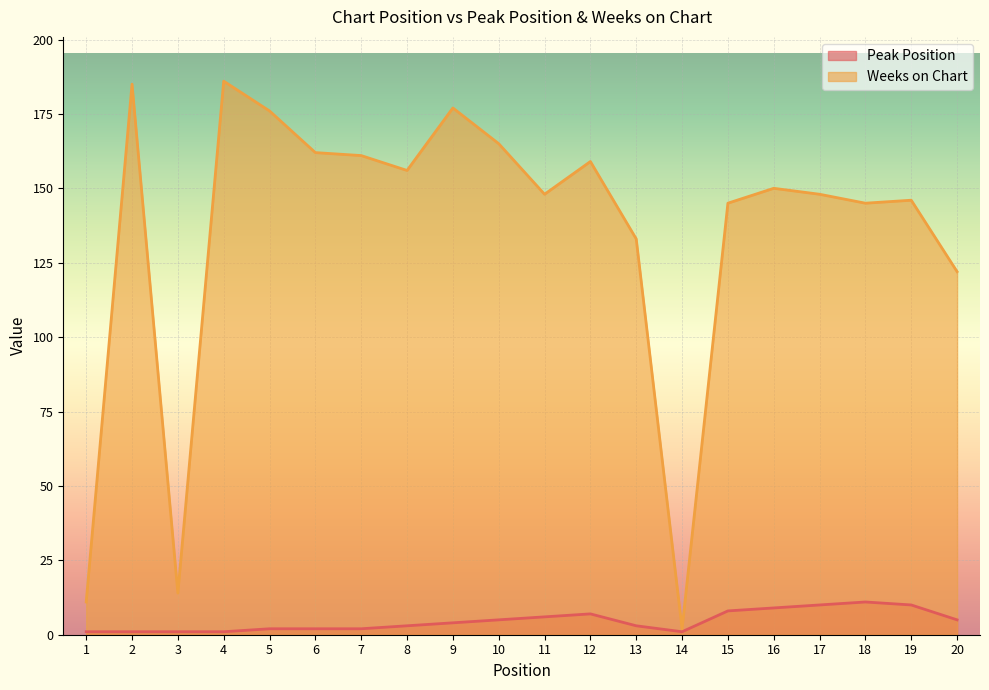

True or false: Peak Position and Weeks on Chart cross at least once.

False